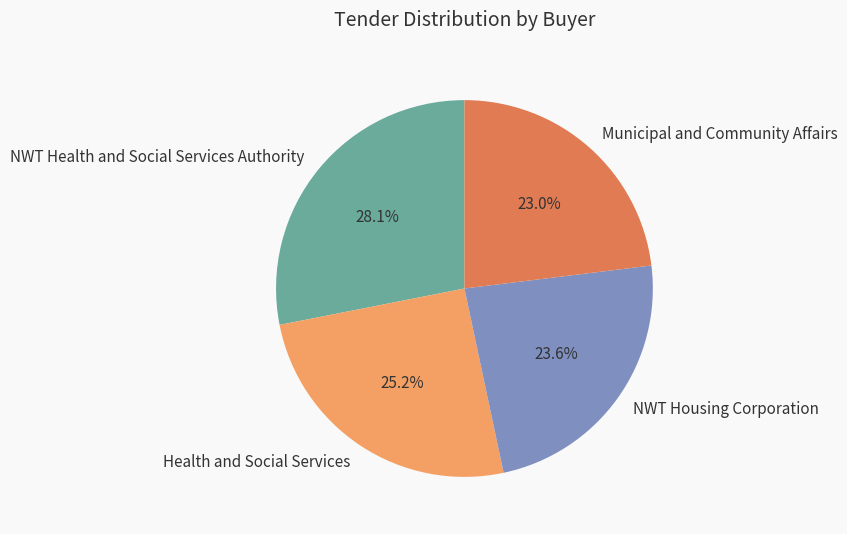

What percentage is the NWT Health and Social Services Authority slice, to the nearest percent?

28%